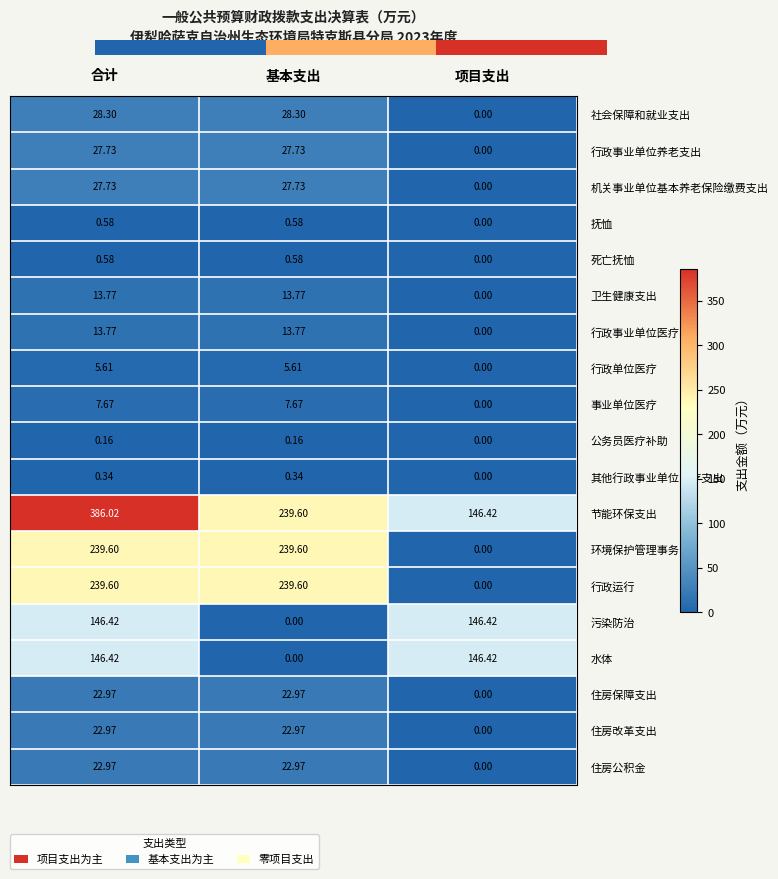

Between 项目支出 and 合计, which is larger?

合计